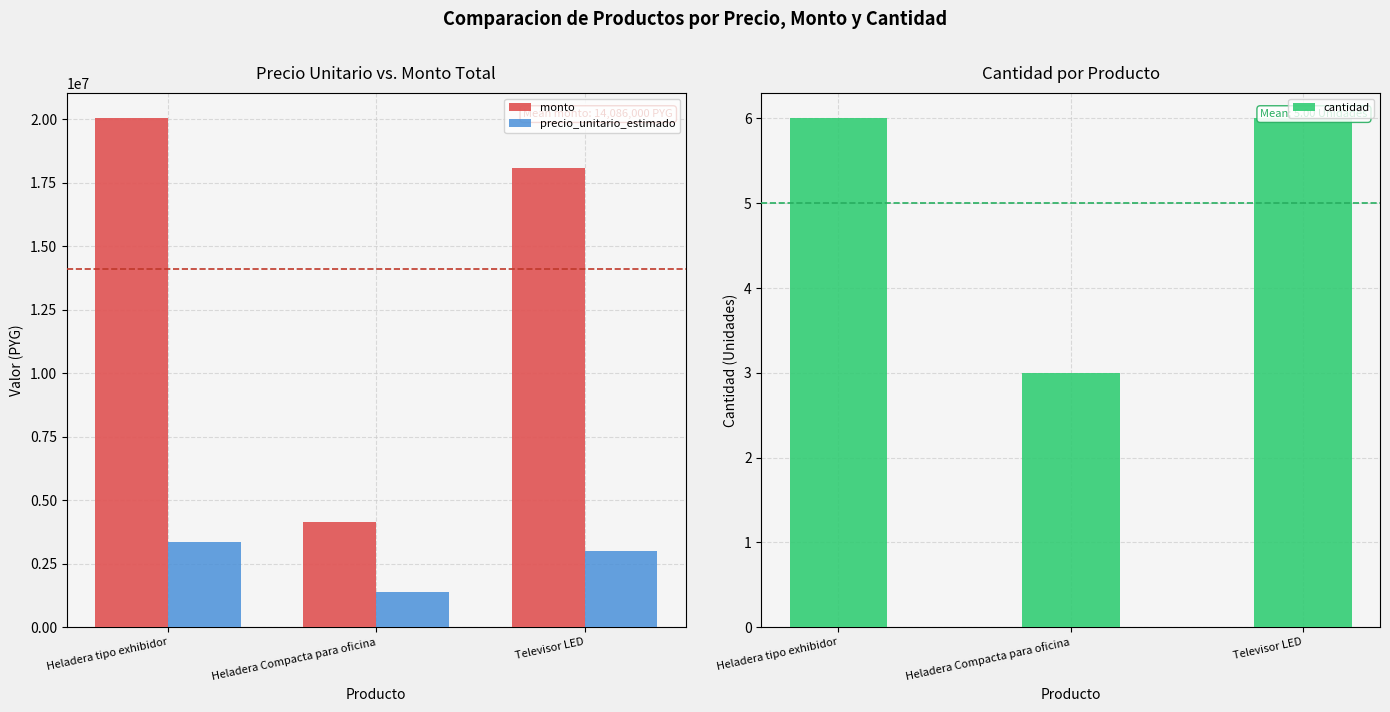

The value of cantidad at Televisor LED is 1. True or false?

False